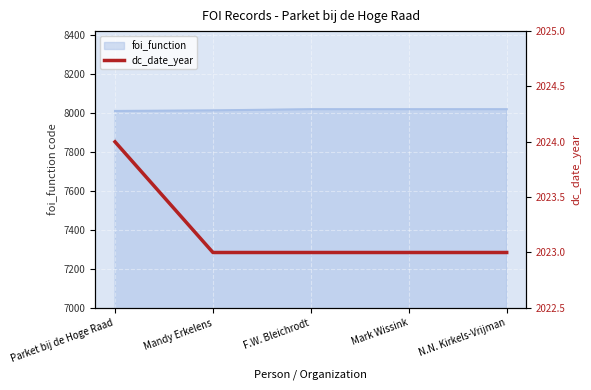

Approximately how many times larger is the value at Parket bij de Hoge Raad compared to F.W. Bleichrodt?

1.0